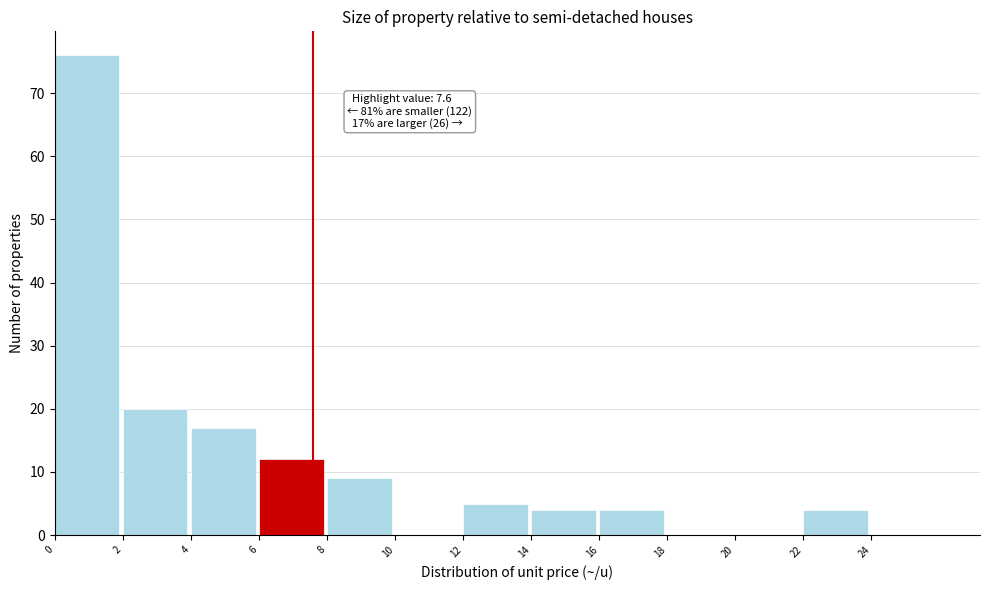

Over which range of the x-axis is the bar tallest?

0 to 2